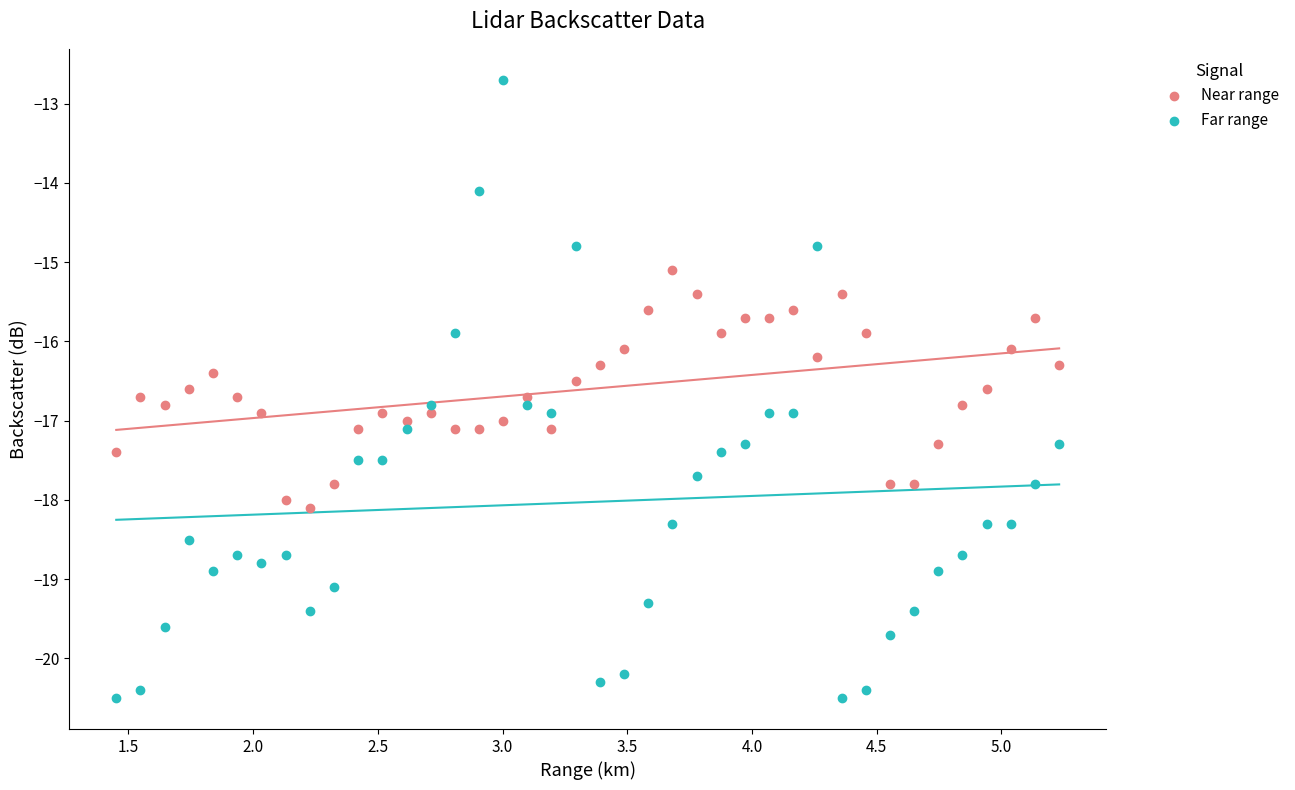

Which series contains the lowest Y value?

Far range